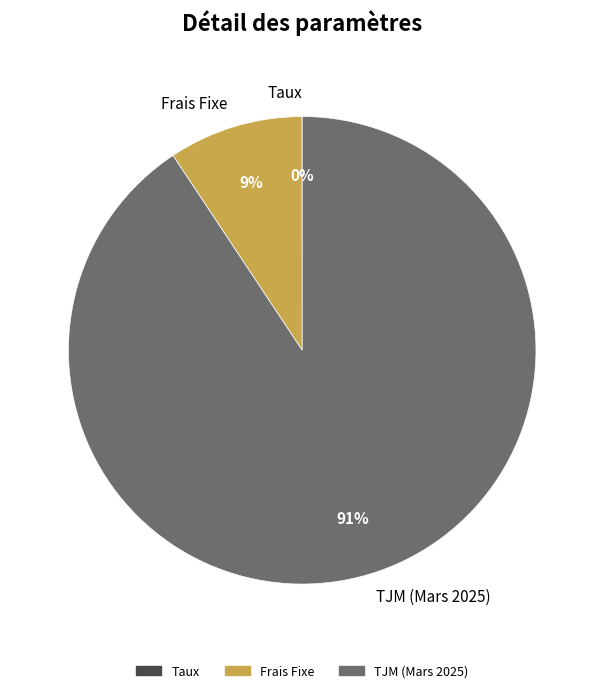

Which category has the biggest portion of the pie?

TJM (Mars 2025)